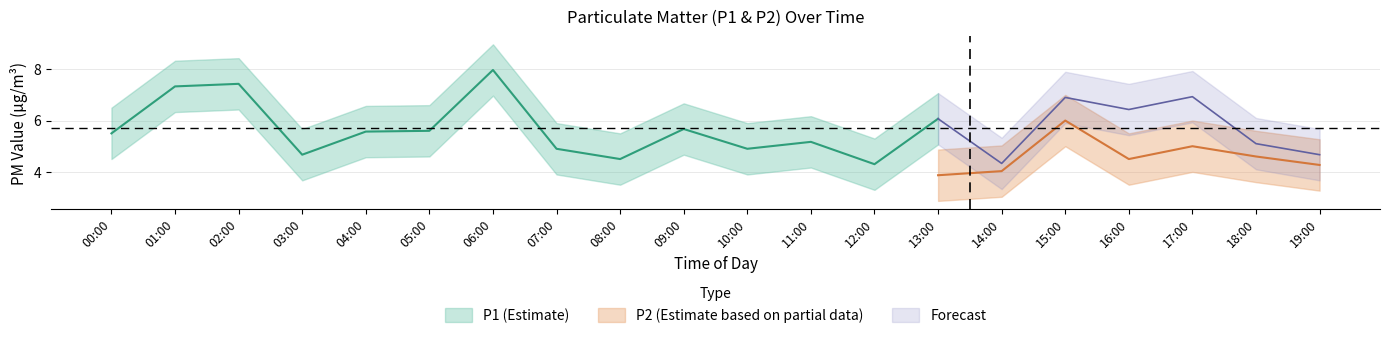

Count the number of categories in the chart.

20